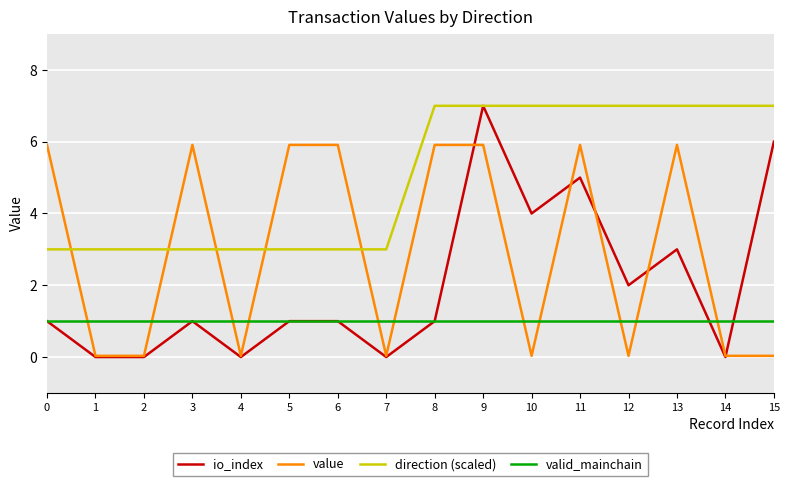

What is the total value across all series at 2?

4.0